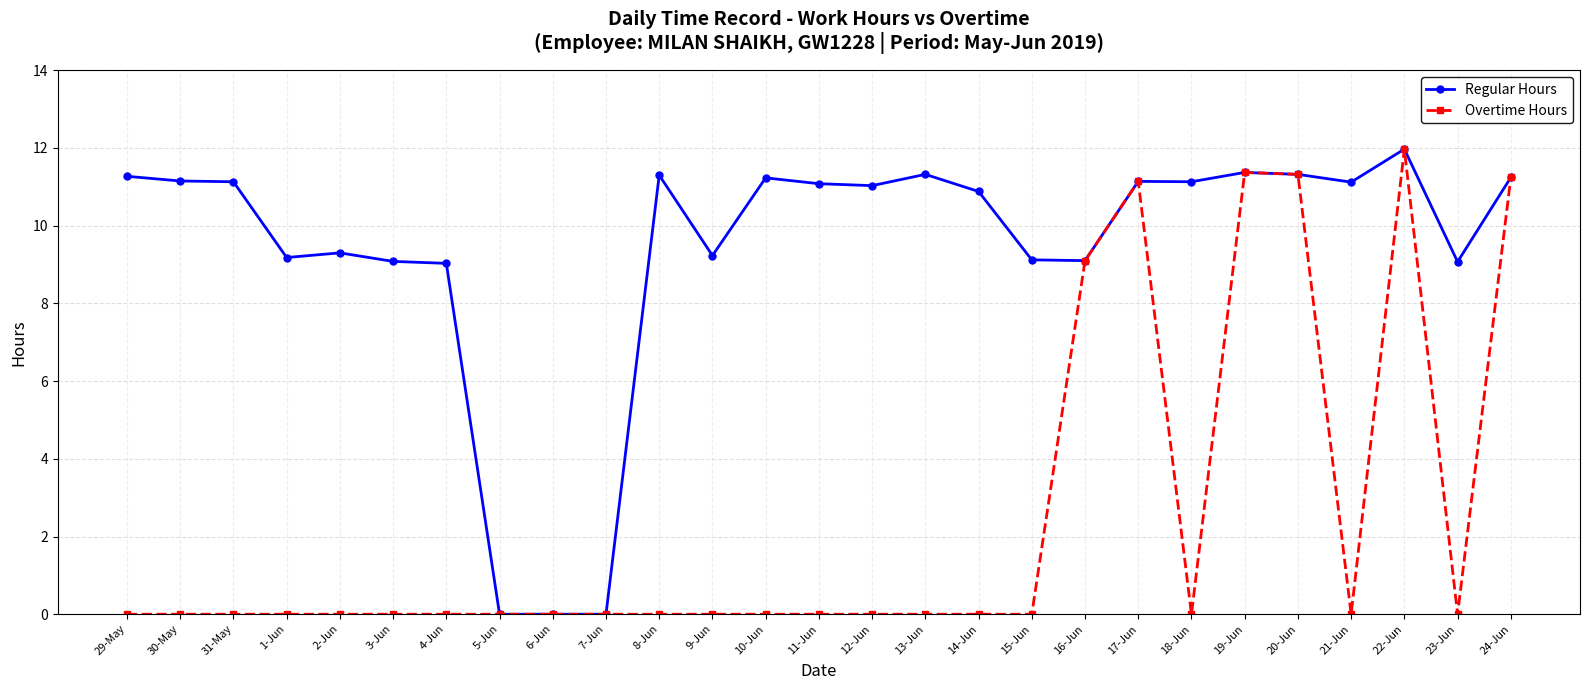

What are all the series names shown in the legend?

Regular Hours, Overtime Hours